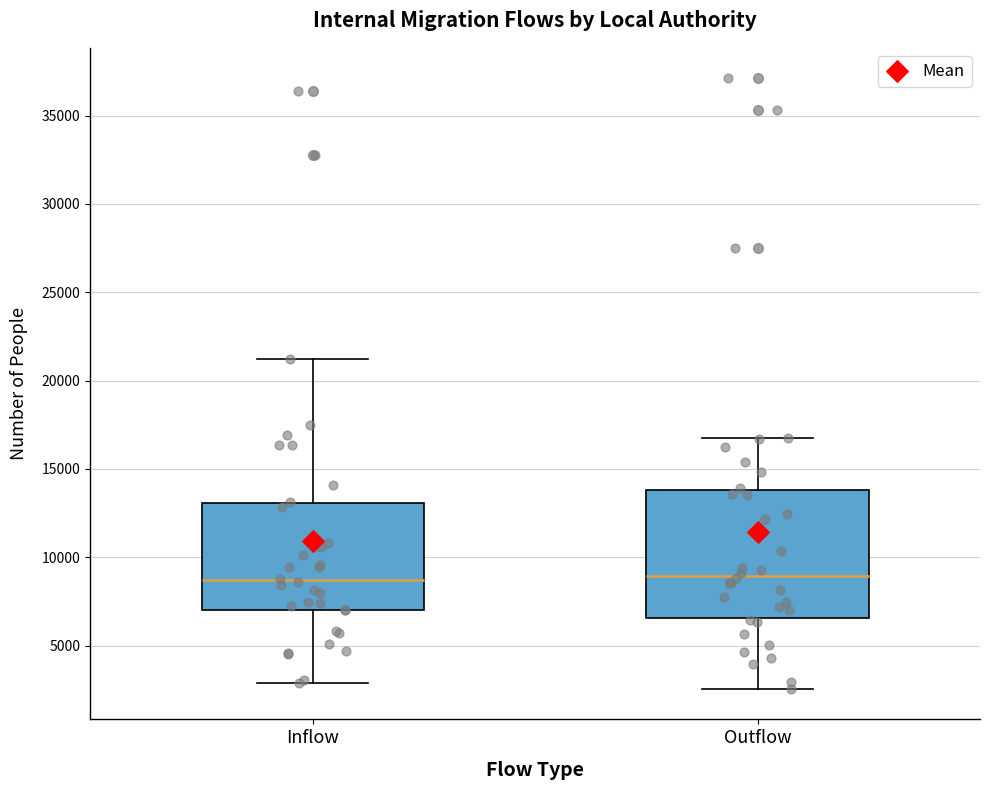

Which box is the tallest, from its lower edge to its upper edge?

Outflow